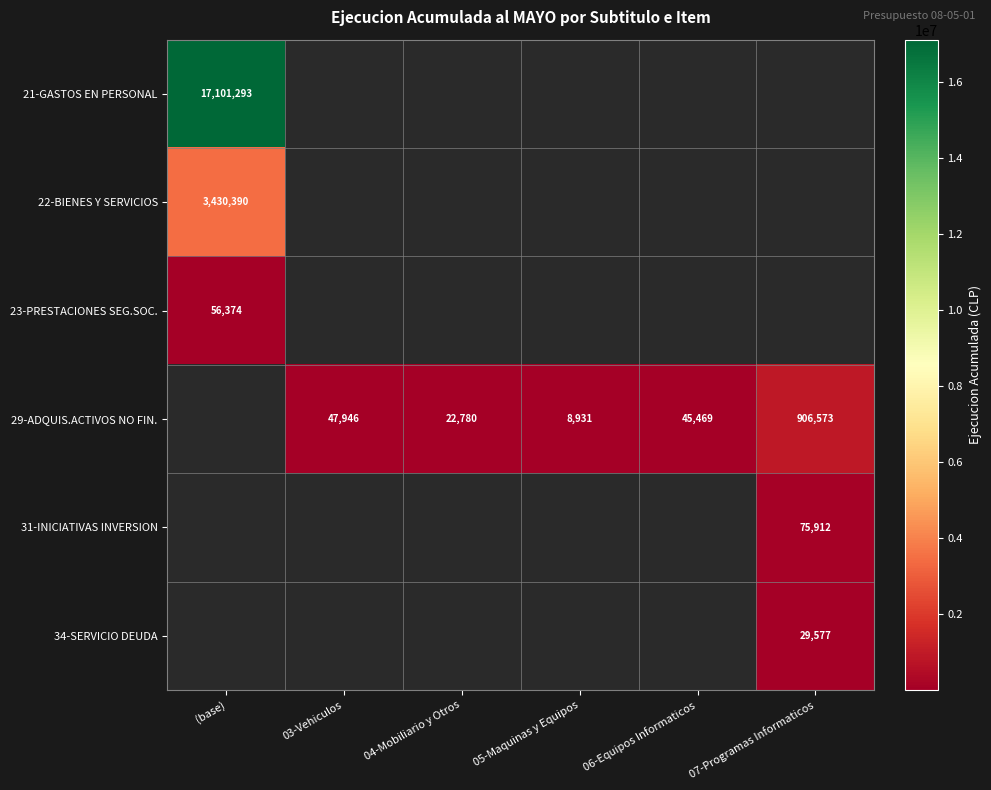

What is the smallest value displayed?

8931.0